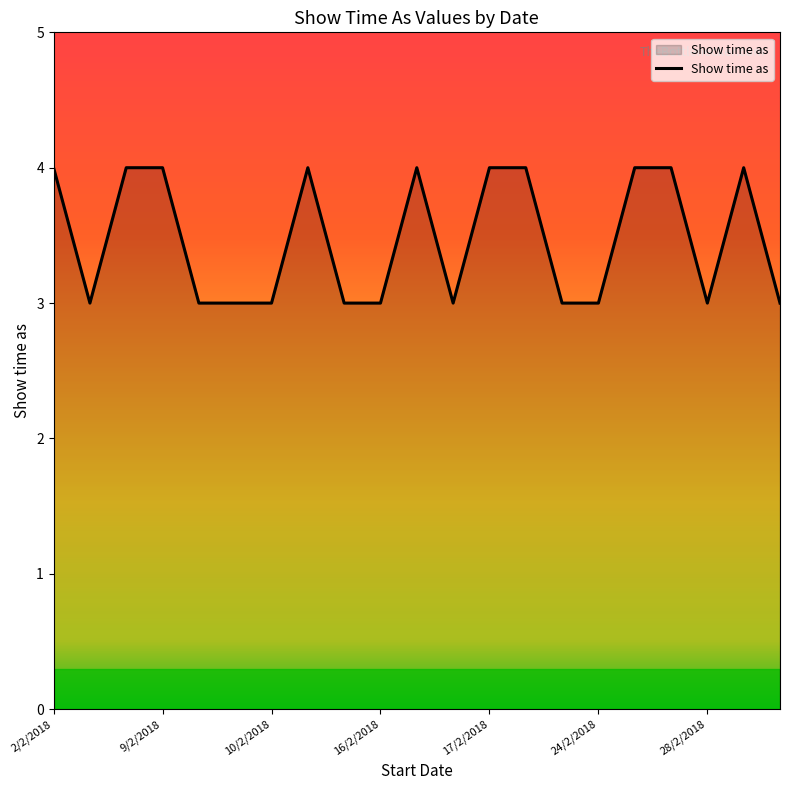

What is the smallest value displayed?

3